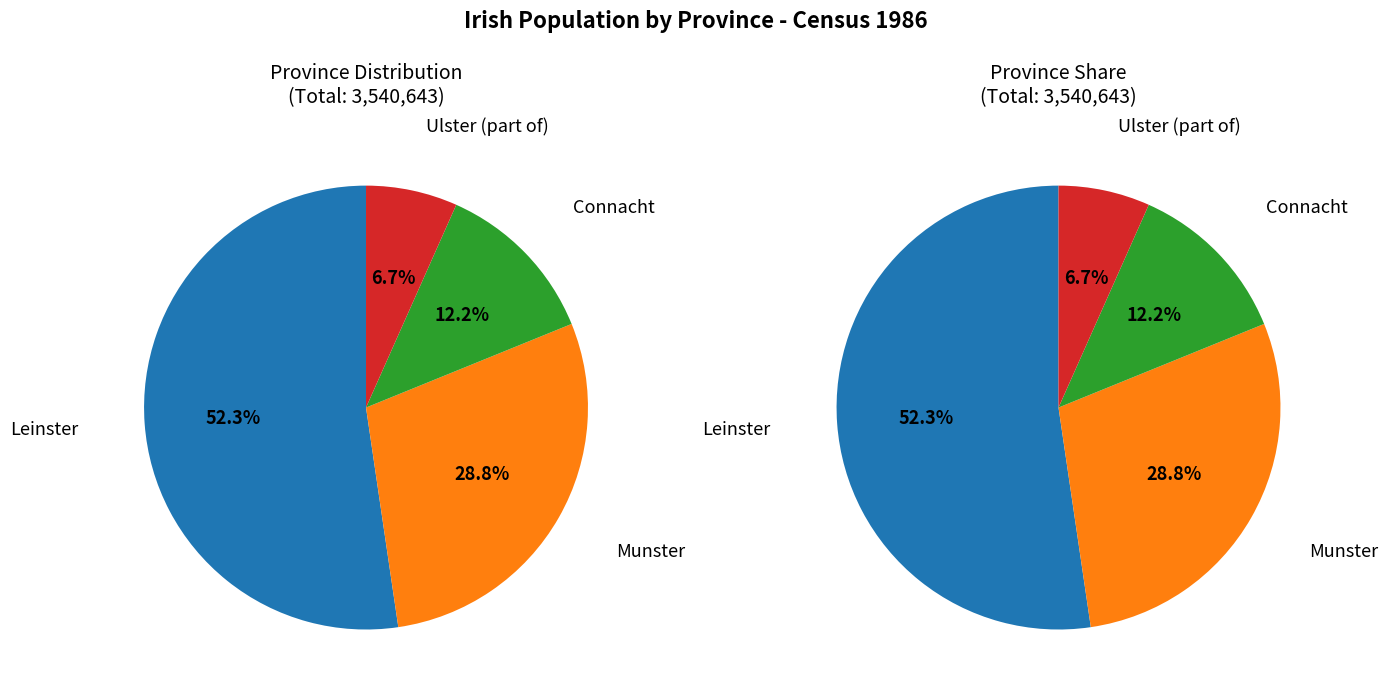

Is there a majority slice in this chart?

Yes